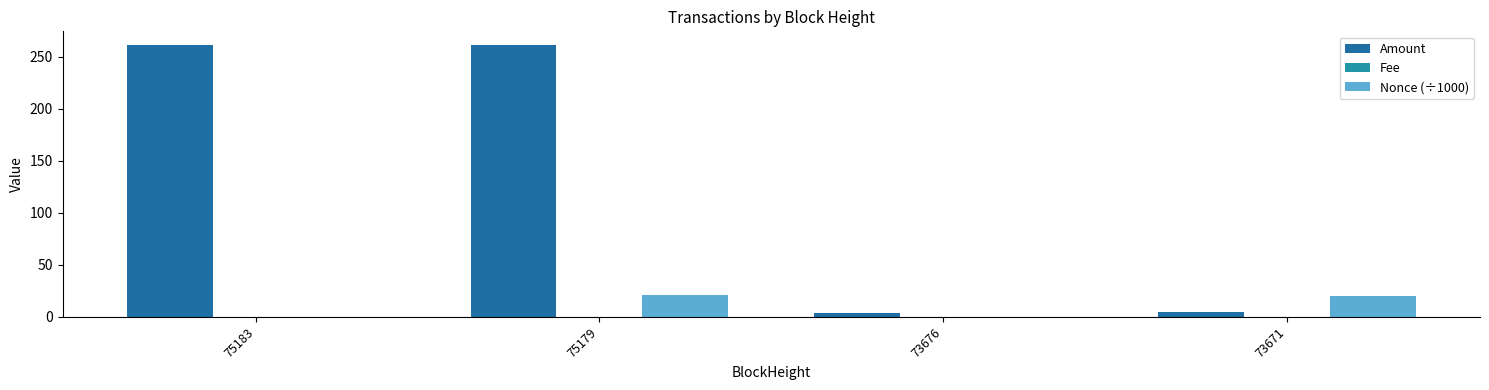

The value of Amount at 73676 is 3.5. True or false?

True